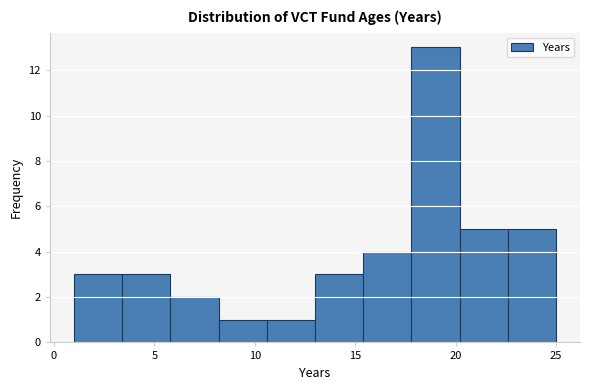

Reading left to right, list every bar in this chart as the range it spans on the x-axis followed by its height. Neither the bar edges nor the heights are printed on the chart, so give them approximately, as read against the axes.

1.0 to 3.4: 3
3.4 to 5.8: 3
5.8 to 8.2: 2
8.2 to 10.6: 1
10.6 to 13.0: 1
13.0 to 15.4: 3
15.4 to 17.8: 4
17.8 to 20.2: 13
20.2 to 22.6: 5
22.6 to 25.0: 5